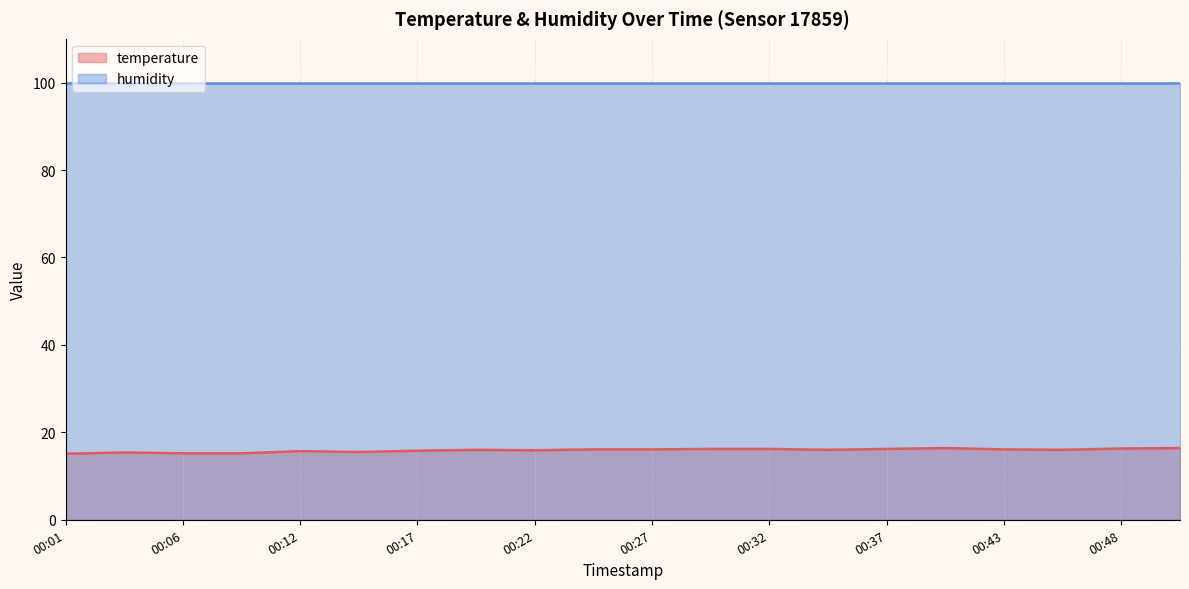

Rank the series by their average value, from lowest to highest.

temperature, humidity